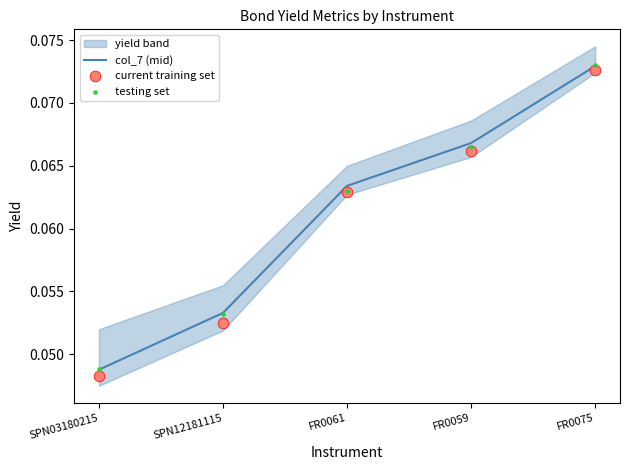

Which series contains the lowest Y value?

current training set